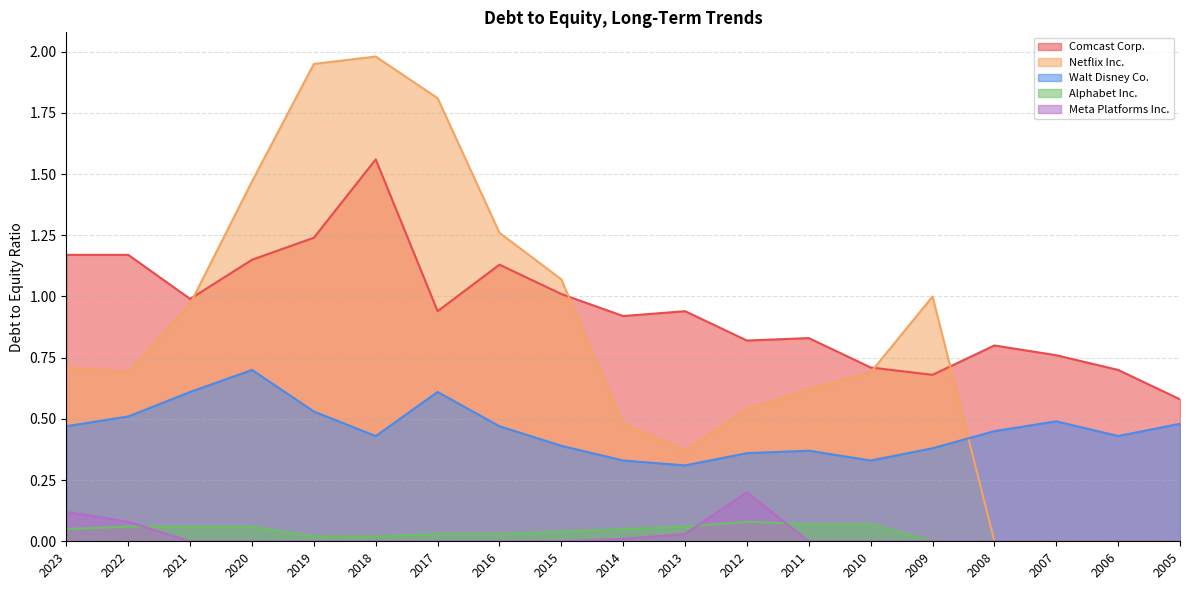

Reading left to right, list all the values displayed in this chart.

Comcast Corp.: 1.2	1.2	1.0	1.1	1.2	1.6	0.9	1.1	1.0	0.9	0.9	0.8	0.8	0.7	0.7	0.8	0.8	0.7	0.6
Netflix Inc.: 0.7	0.7	1.0	1.5	1.9	2.0	1.8	1.3	1.1	0.5	0.4	0.5	0.6	0.7	1.0	0.0	0.0	0.0	0.0
Walt Disney Co.: 0.5	0.5	0.6	0.7	0.5	0.4	0.6	0.5	0.4	0.3	0.3	0.4	0.4	0.3	0.4	0.5	0.5	0.4	0.5
Alphabet Inc.: 0.1	0.1	0.1	0.1	0.0	0.0	0.0	0.0	0.0	0.1	0.1	0.1	0.1	0.1	0.0	0.0	0.0	0.0	0.0
Meta Platforms Inc.: 0.1	0.1	0.0	0.0	0.0	0.0	0.0	0.0	0.0	0.0	0.0	0.2	0.0	0.0	0.0	0.0	0.0	0.0	0.0